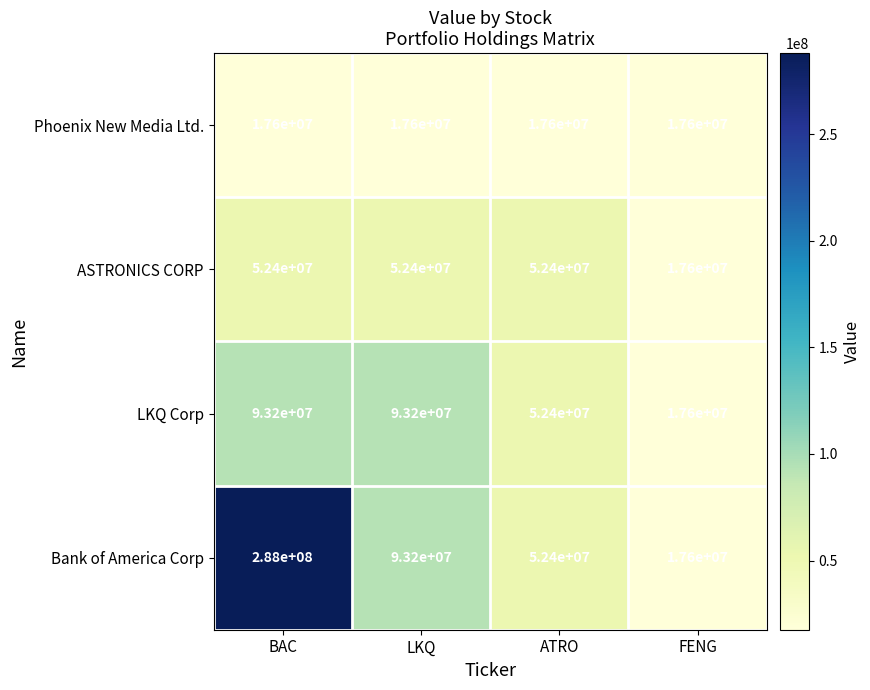

List the series in order of their peak value, highest first.

Bank of America Corp, LKQ Corp, ASTRONICS CORP, Phoenix New Media Ltd.